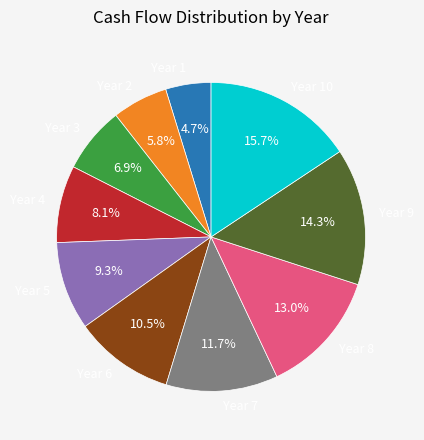

To the nearest percent, what percentage of the pie is Year 3?

7%